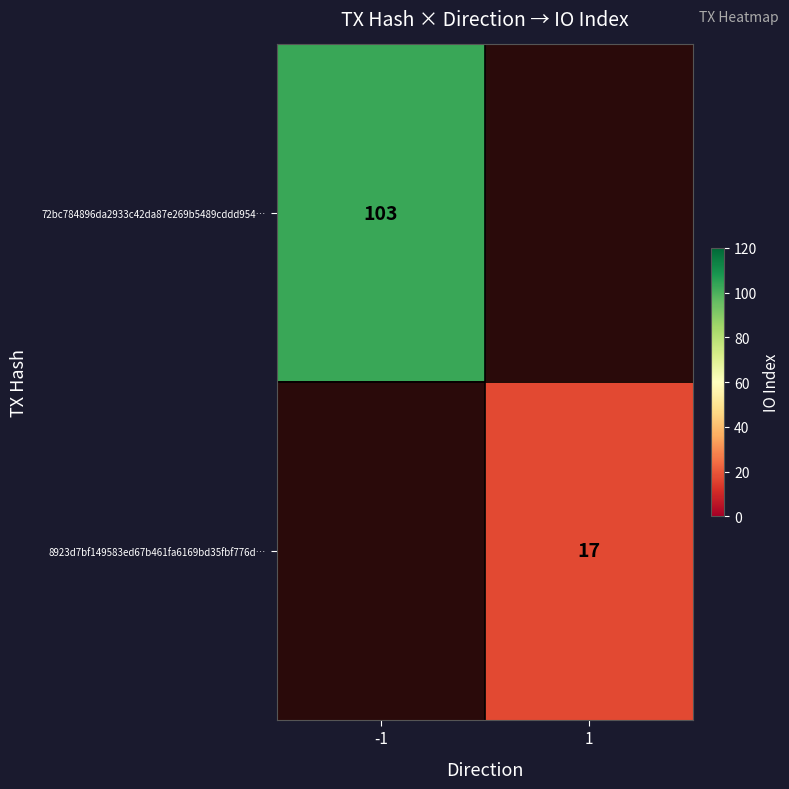

True or false: 72bc784896da2933c42da87e269b5489cddd954… has a value of 152 at -1.

False